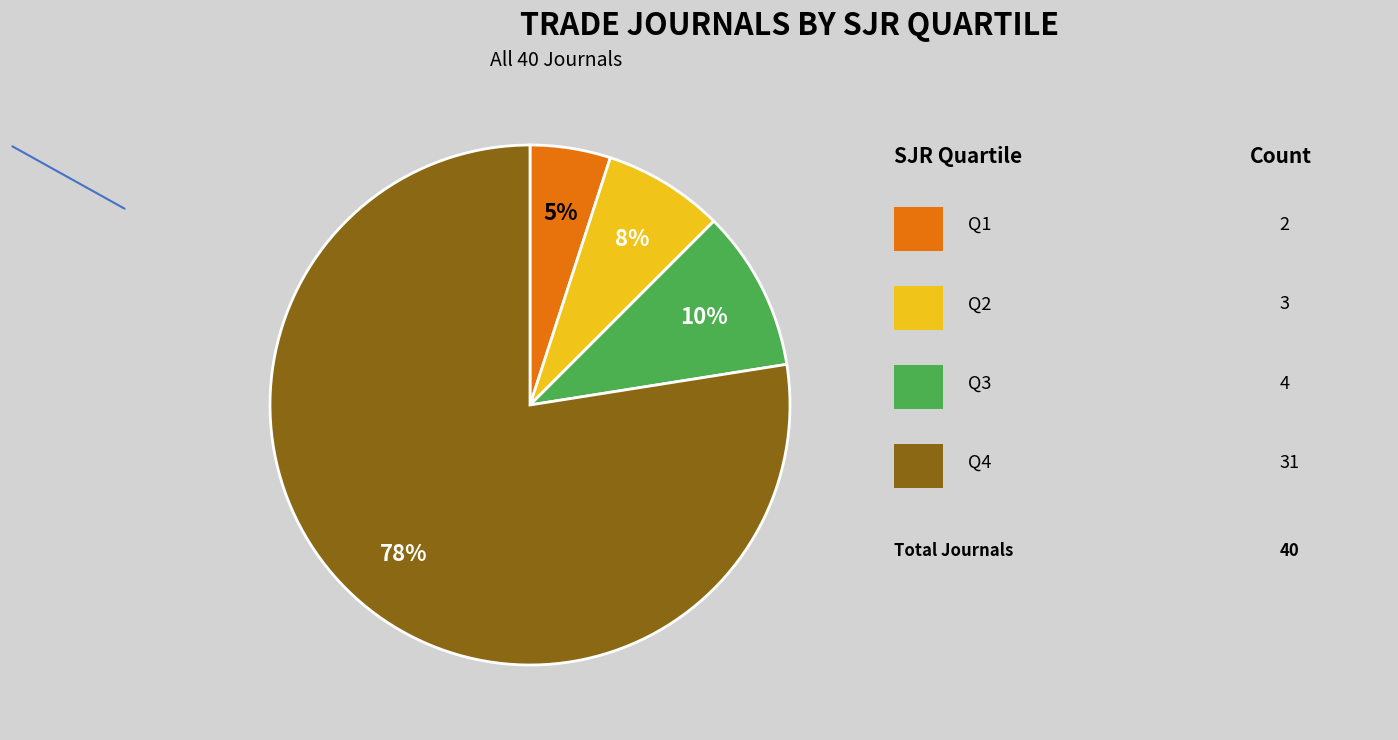

To the nearest percent, what is the difference between the largest and smallest slice percentages?

72%